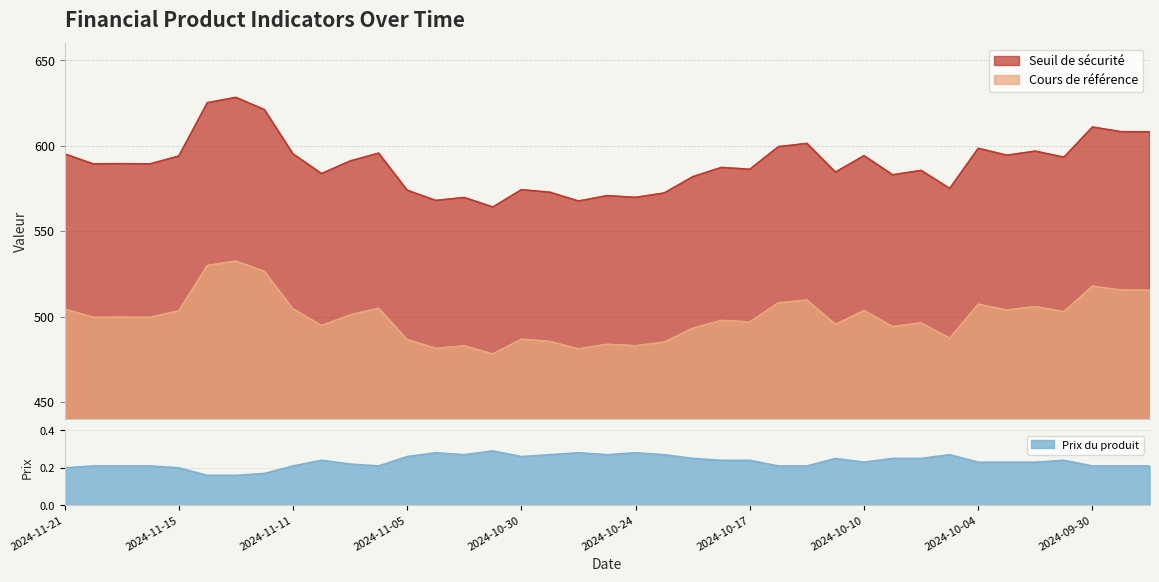

The value of Prix du produit at 2024-09-30 is 0.4. True or false?

False